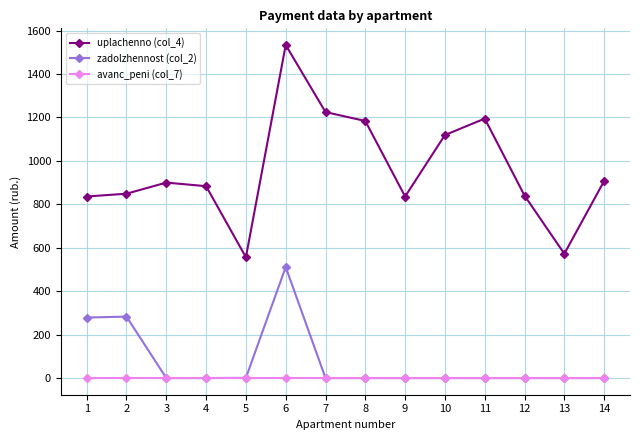

Rank the series by their maximum value, from lowest to highest.

avanc_peni (col_7), zadolzhennost (col_2), uplachenno (col_4)